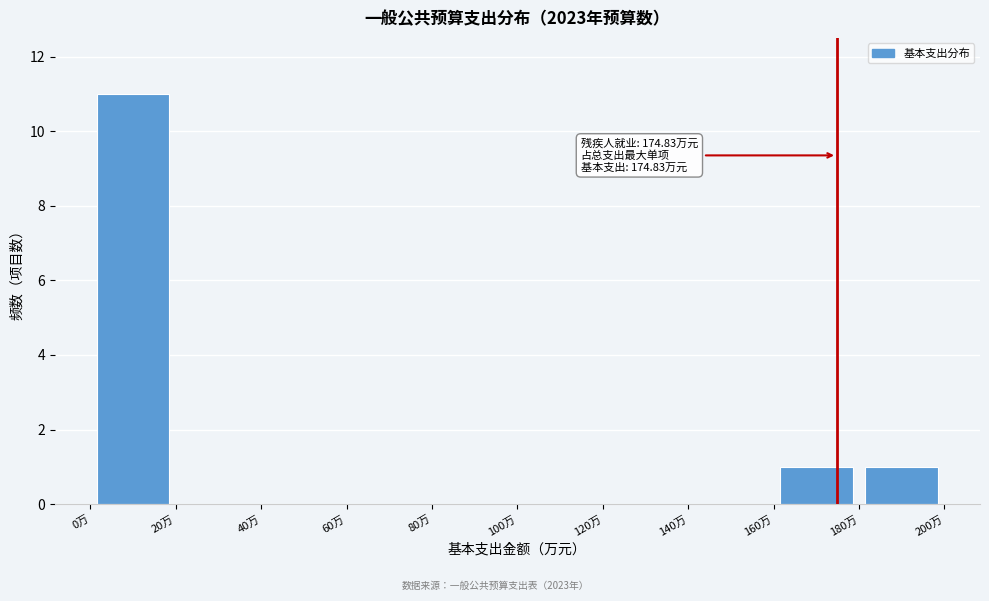

Which range on the x-axis has the tallest bar?

0 to 20